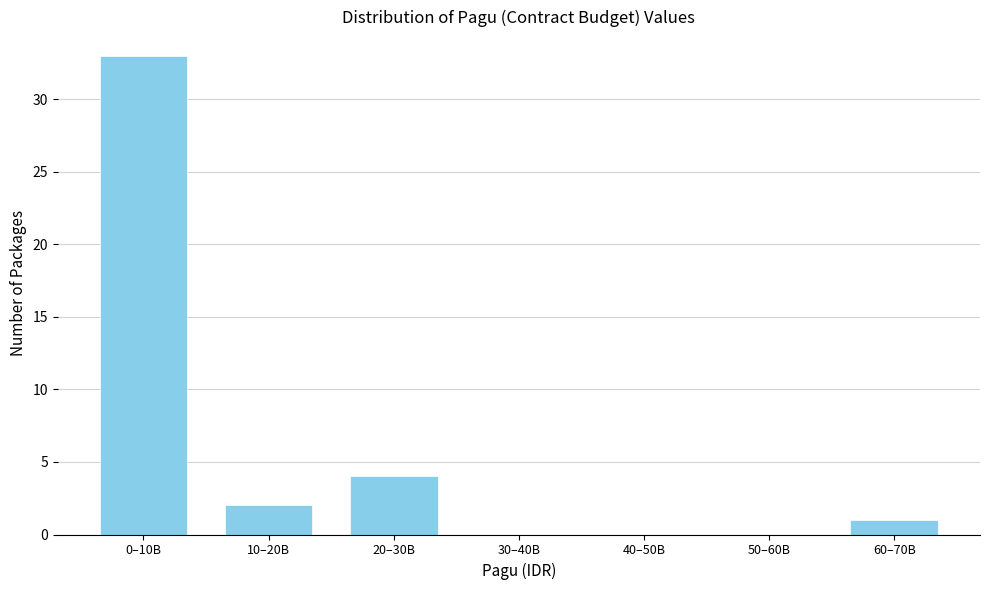

Reading left to right, extract all data points from this chart.

0–10B=33	10–20B=2	20–30B=4	30–40B=0	40–50B=0	50–60B=0	60–70B=1